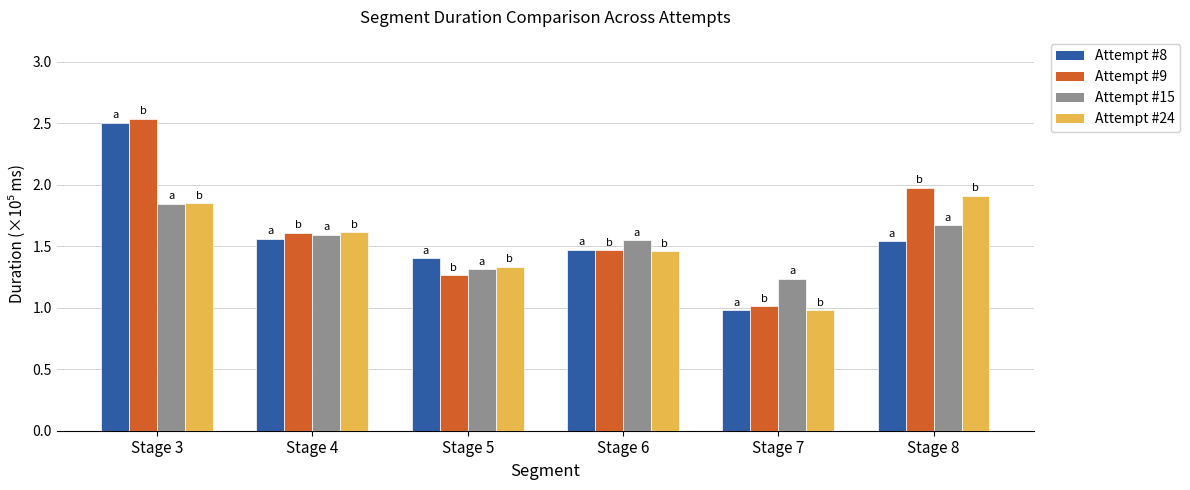

Does the chart contain stacked bars?

No